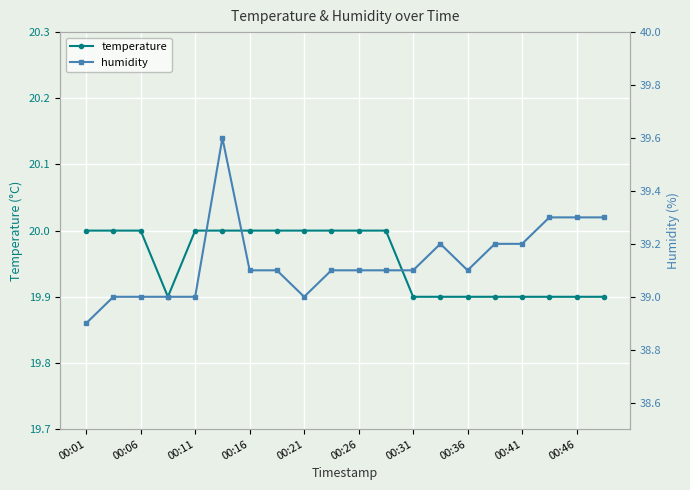

How many interior local peaks does the humidity series have?

2